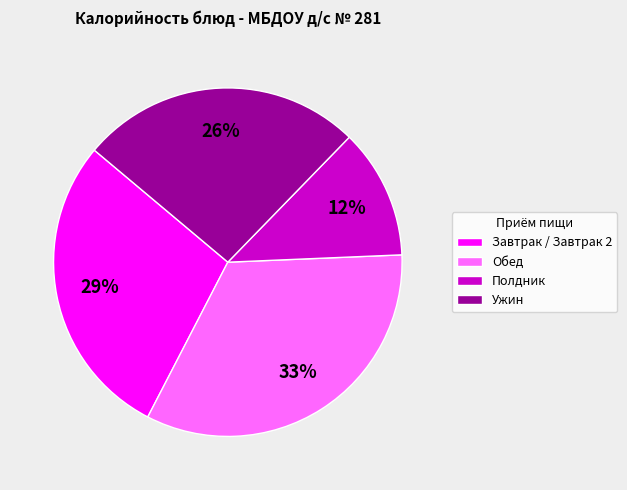

Rank the categories by value from highest to lowest.

Обед, Завтрак / Завтрак 2, Ужин, Полдник